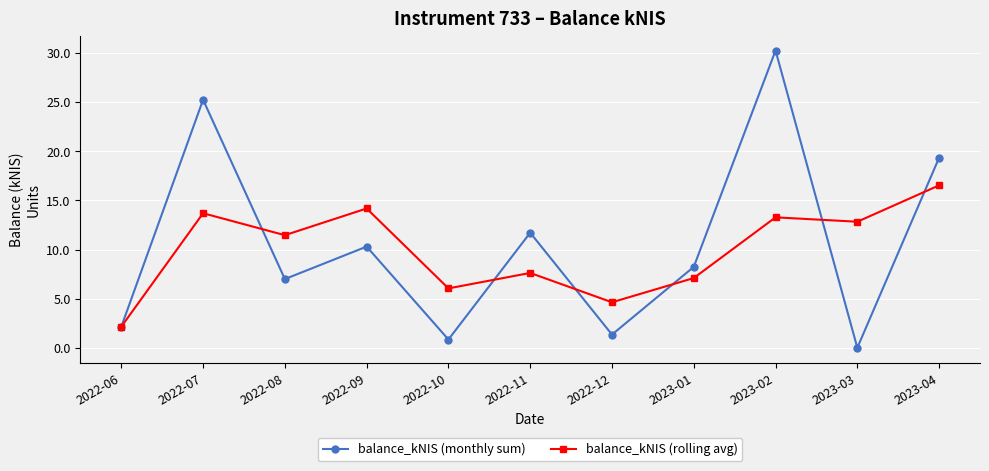

What is the difference between the balance_kNIS (rolling avg) values at 2023-04 and 2022-08?

5.1